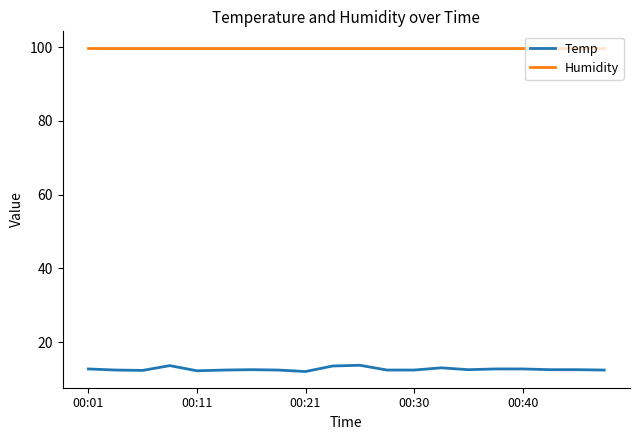

What is the maximum value for Humidity?

99.9